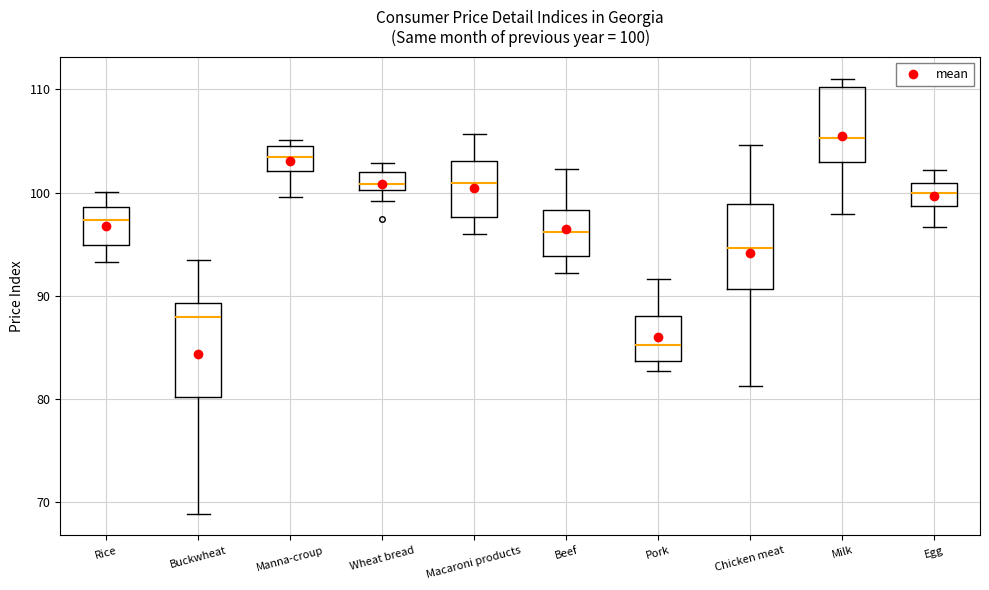

Which box's median line is the lowest?

Pork